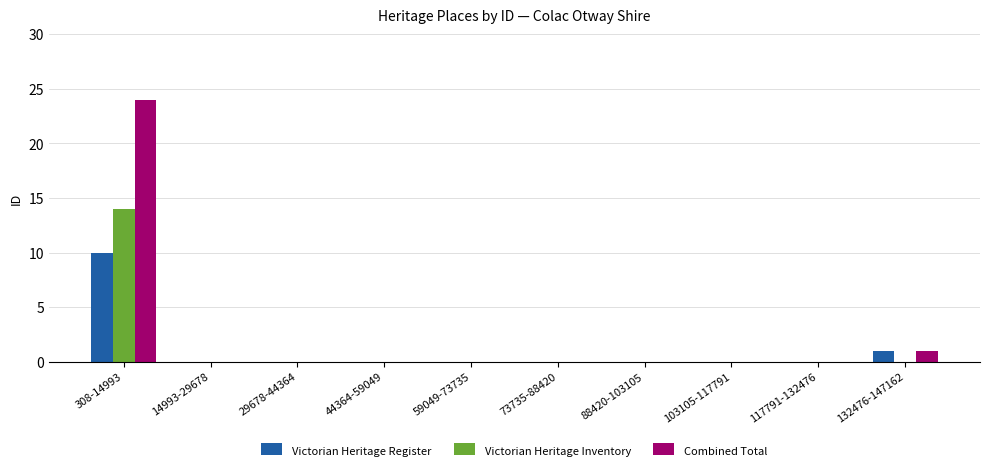

Are the bars horizontal?

No